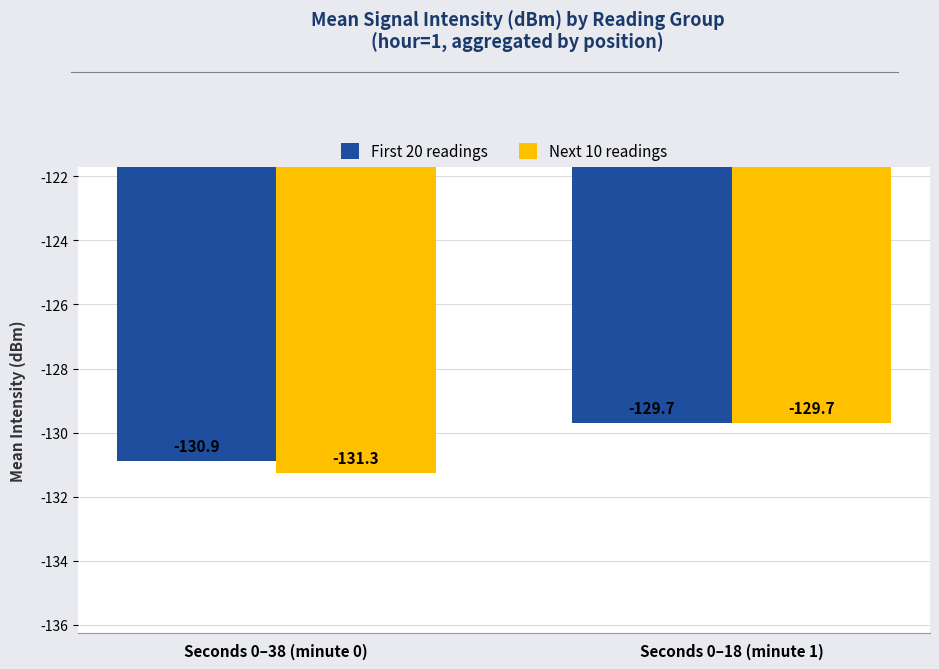

Rank the series by their average value, from highest to lowest.

First 20 readings, Next 10 readings